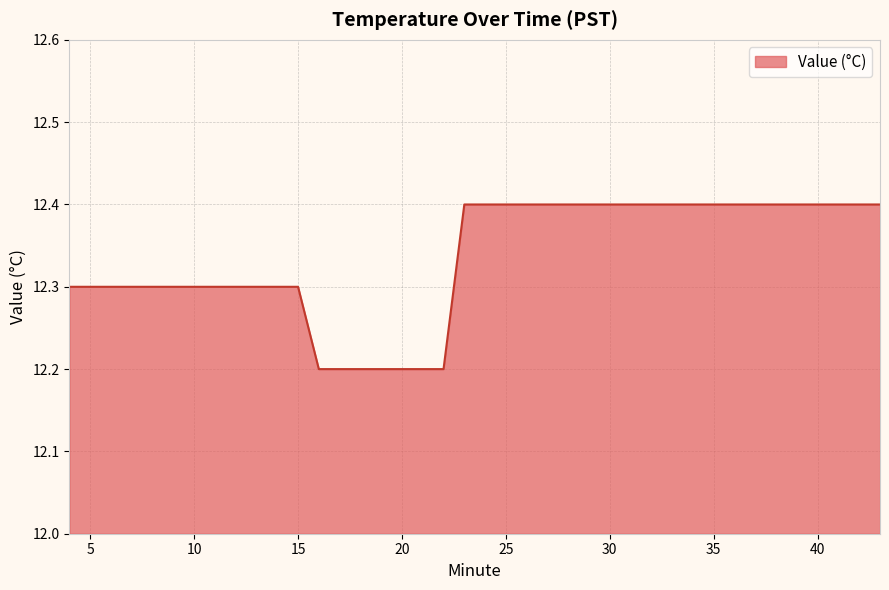

What is the maximum value shown in the chart?

12.4